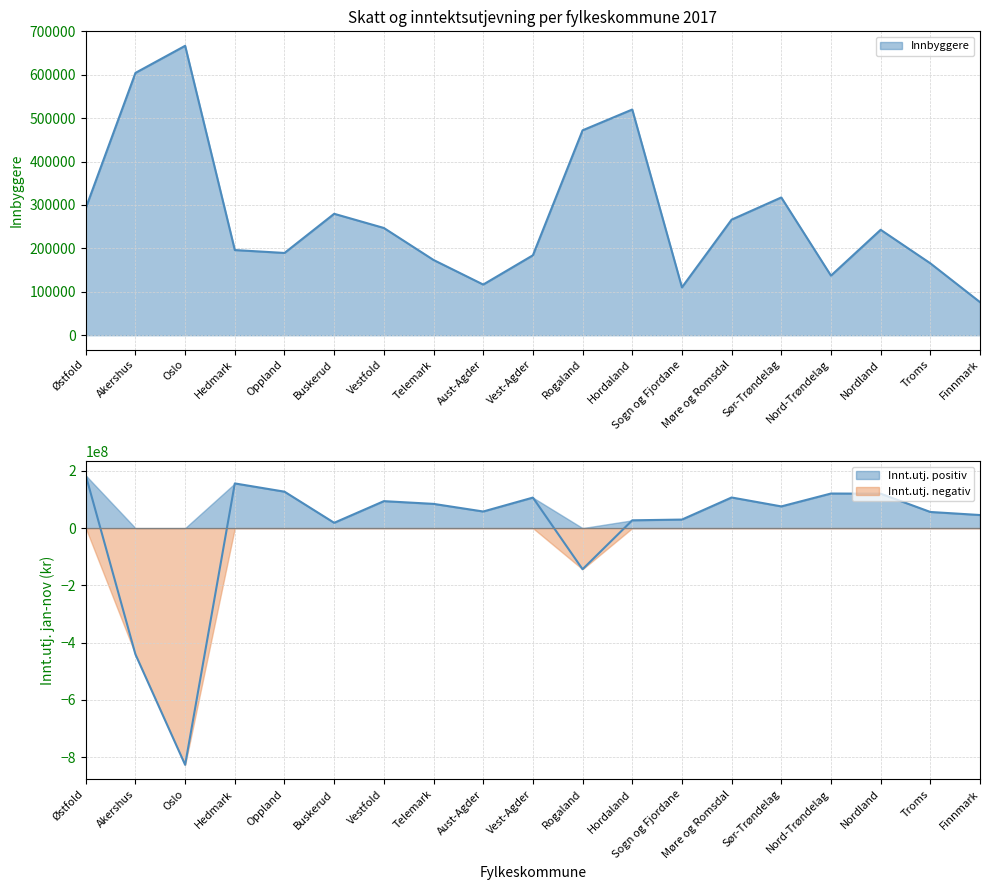

How many negative values does the Innt.utj. jan-nov series have?

3